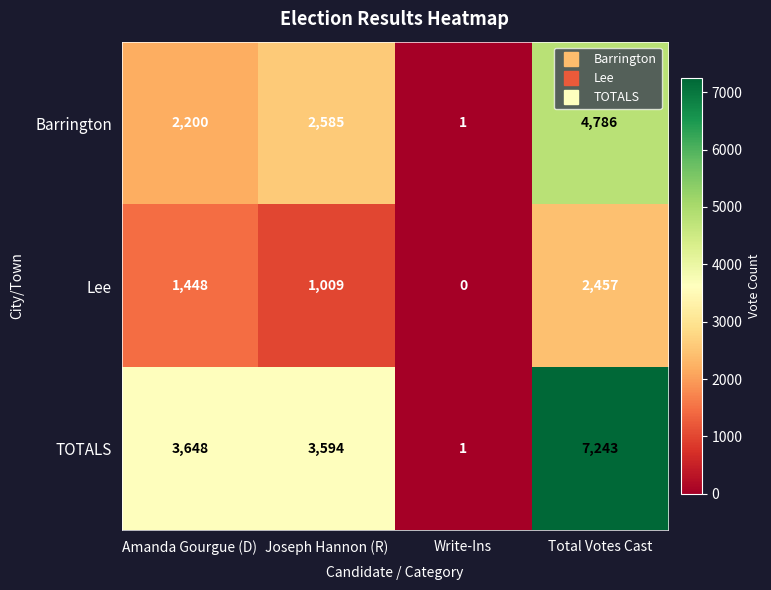

Which series has the largest range (max minus min)?

TOTALS